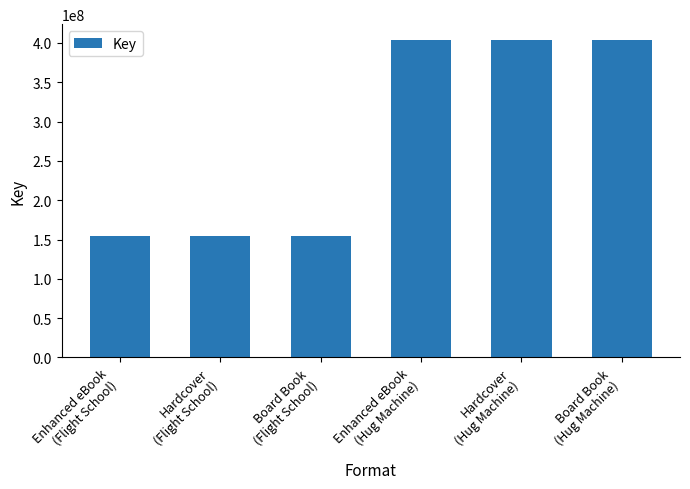

Is it true that the value at Board Book
(Flight School) is 73048081?

False